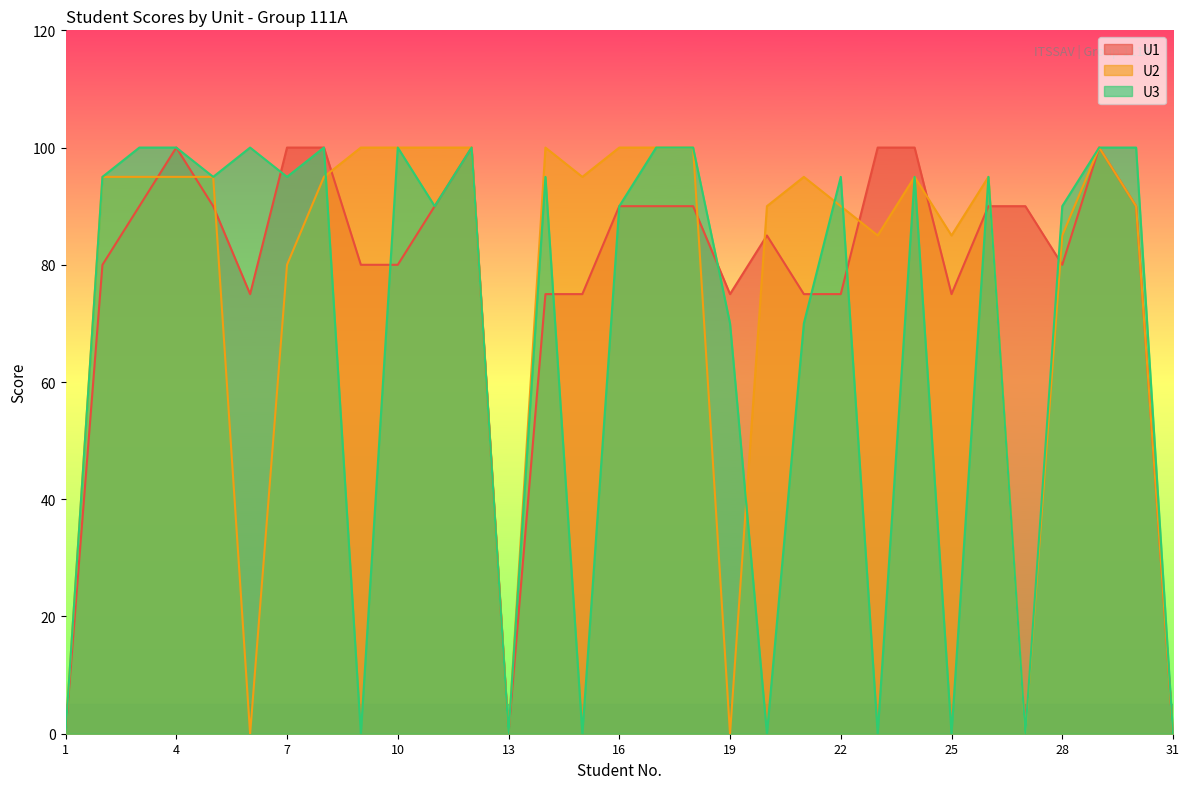

What is the difference between the maximum and minimum values in the U1 series?

100